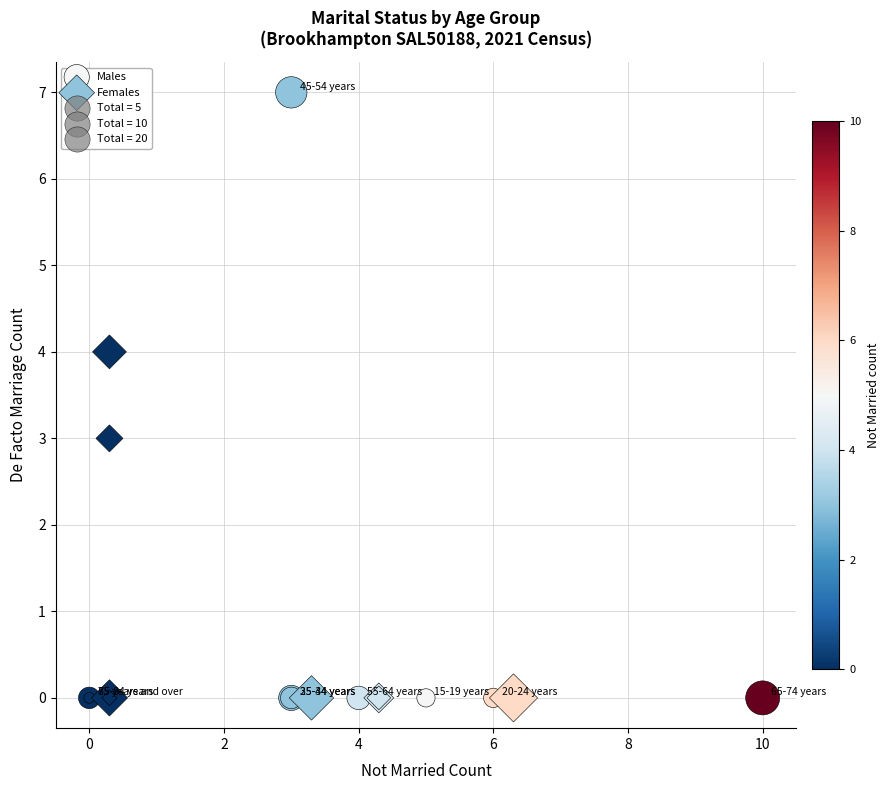

Which series reaches the maximum Y coordinate?

Males